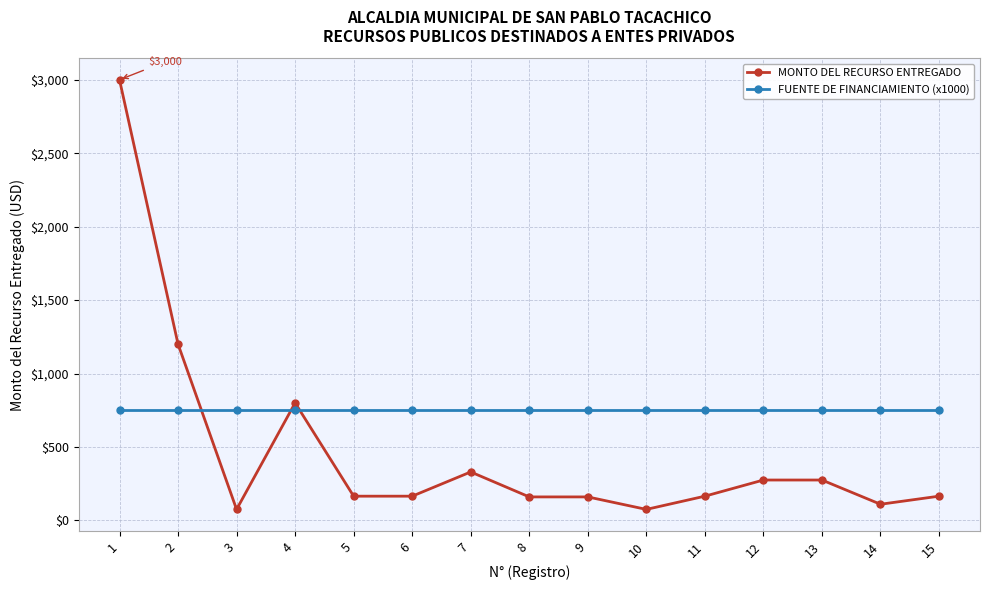

Which series has the largest range (max minus min)?

MONTO DEL RECURSO ENTREGADO